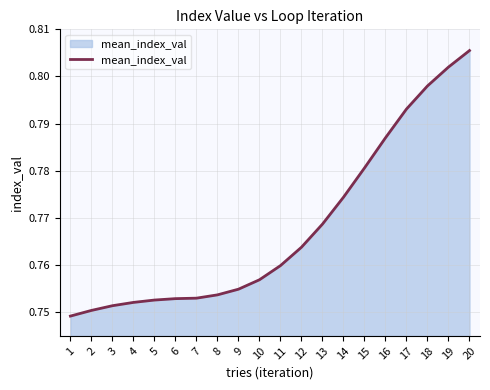

Which label corresponds to the largest value in the chart?

20